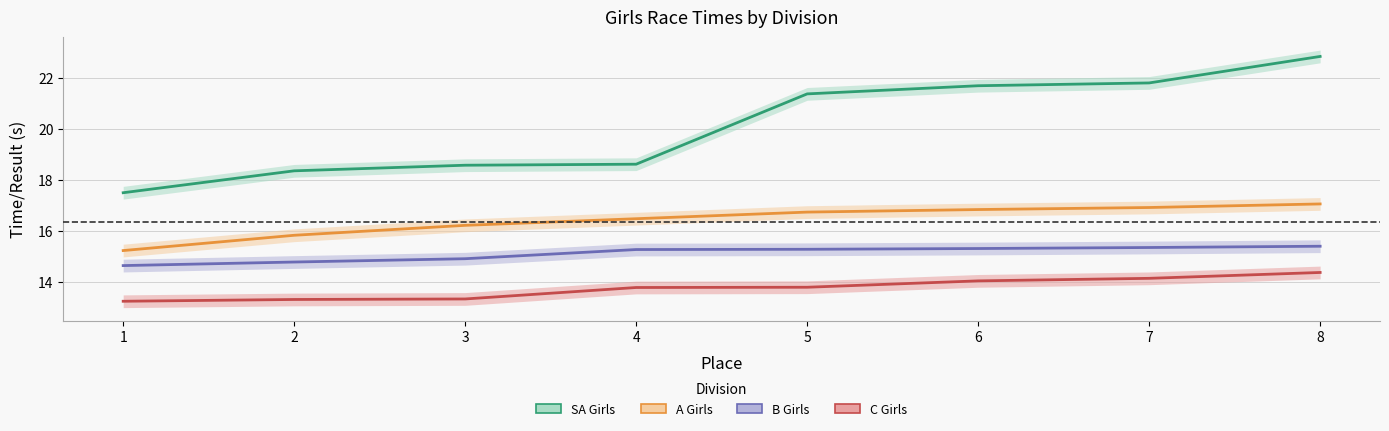

What is the average value of the C Girls series?

13.7